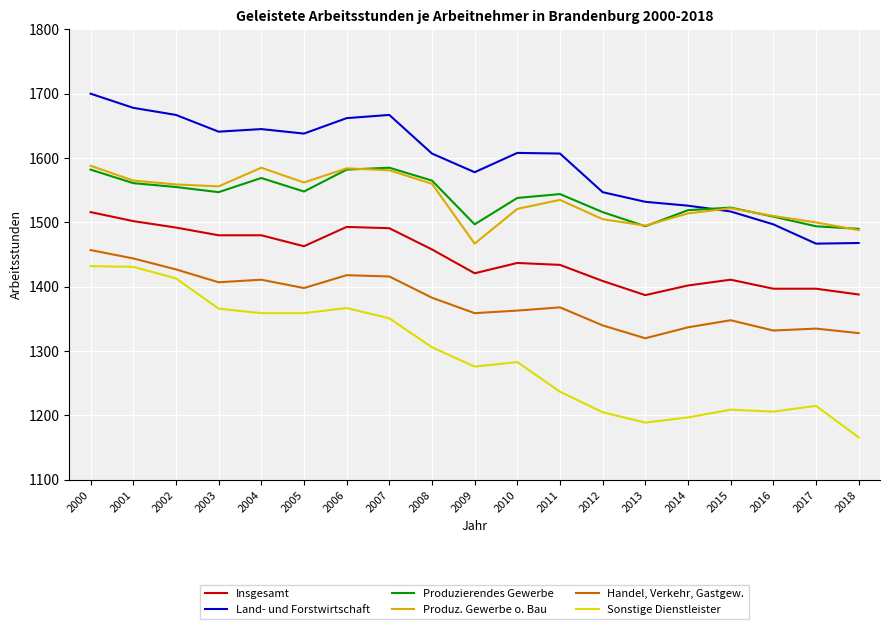

True or false: Insgesamt has a value of 1397 at 2017.

True